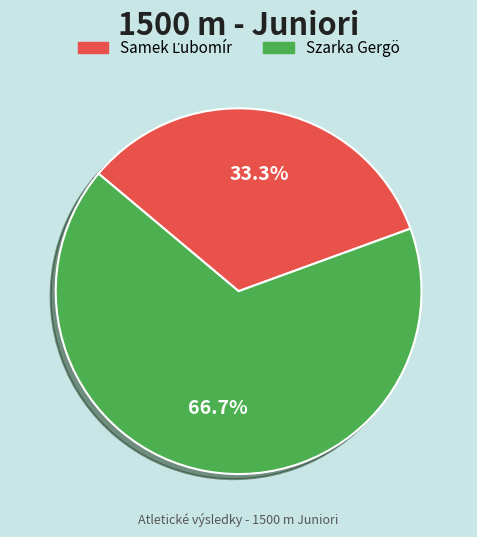

Is there a majority slice in this chart?

Yes